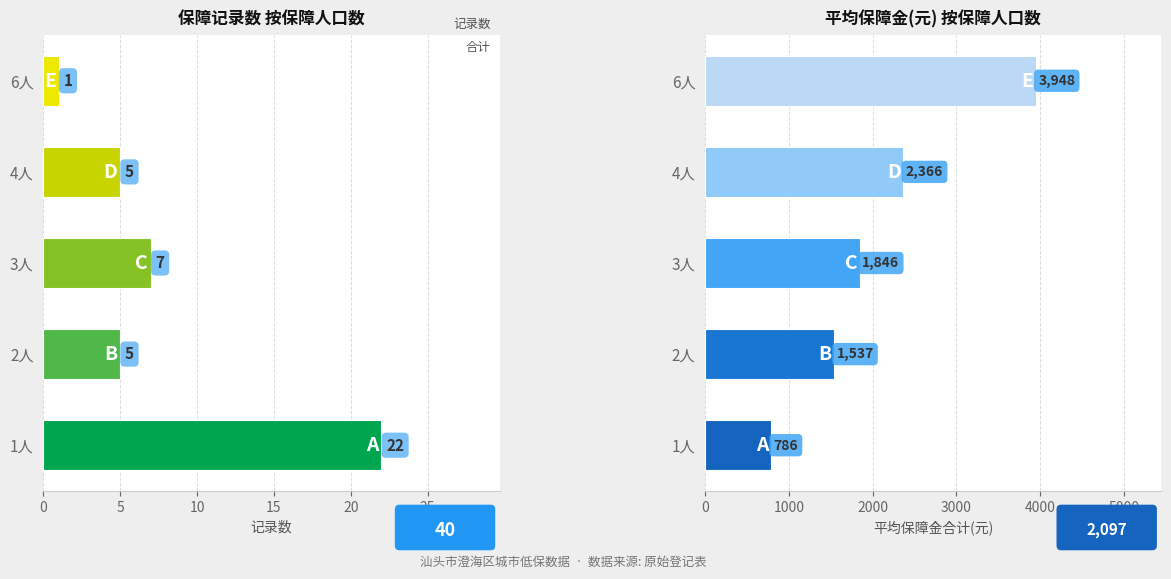

List the series in order of their overall mean, highest first.

平均保障金(元), 记录数